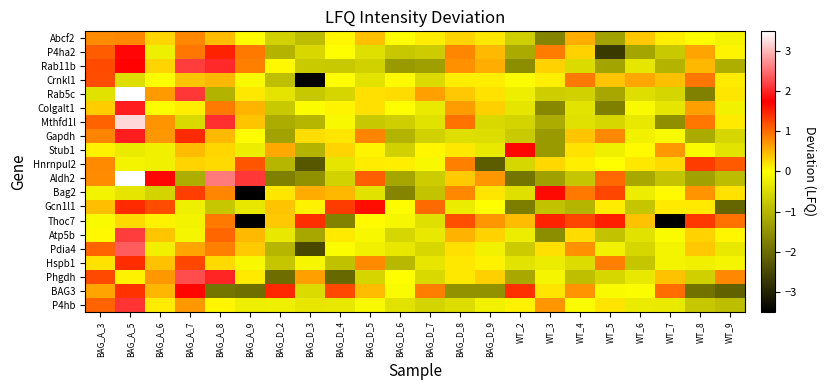

Reading left to right, transcribe all the data shown in this chart.

Abcf2: BAG_A_3=0.8	BAG_A_5=0.8	BAG_A_6=0.3	BAG_A_7=0.8	BAG_A_8=0.5	BAG_A_9=0.0	BAG_D_2=-0.6	BAG_D_3=-0.9	BAG_D_4=0.1	BAG_D_5=0.4	BAG_D_6=-0.0	BAG_D_7=0.1	BAG_D_8=0.3	BAG_D_9=0.2	WT_2=-0.6	WT_3=-1.7	WT_4=0.6	WT_5=-1.3	WT_6=0.4	WT_7=0.1	WT_8=-0.0	WT_9=-0.1
P4ha2: BAG_A_3=1.1	BAG_A_5=1.8	BAG_A_6=-0.2	BAG_A_7=0.9	BAG_A_8=1.5	BAG_A_9=0.9	BAG_D_2=-1.0	BAG_D_3=-0.5	BAG_D_4=0.0	BAG_D_5=-0.4	BAG_D_6=-0.8	BAG_D_7=-0.7	BAG_D_8=0.8	BAG_D_9=0.5	WT_2=-1.2	WT_3=0.9	WT_4=0.3	WT_5=-2.7	WT_6=-1.2	WT_7=-0.7	WT_8=0.6	WT_9=0.1
Rab11b: BAG_A_3=1.2	BAG_A_5=1.8	BAG_A_6=0.3	BAG_A_7=2.2	BAG_A_8=2.0	BAG_A_9=0.9	BAG_D_2=0.0	BAG_D_3=-0.7	BAG_D_4=-0.7	BAG_D_5=-0.6	BAG_D_6=-1.4	BAG_D_7=-1.3	BAG_D_8=0.8	BAG_D_9=0.6	WT_2=-1.6	WT_3=0.3	WT_4=-0.5	WT_5=-1.3	WT_6=-0.3	WT_7=-1.0	WT_8=0.5	WT_9=-1.1
Crnkl1: BAG_A_3=1.2	BAG_A_5=-0.5	BAG_A_6=0.0	BAG_A_7=0.4	BAG_A_8=0.5	BAG_A_9=-0.1	BAG_D_2=-0.9	BAG_D_3=-3.6	BAG_D_4=-0.0	BAG_D_5=-0.4	BAG_D_6=0.0	BAG_D_7=-0.5	BAG_D_8=0.1	BAG_D_9=0.1	WT_2=-0.0	WT_3=0.1	WT_4=0.9	WT_5=0.4	WT_6=0.6	WT_7=0.4	WT_8=0.9	WT_9=0.1
Rab5c: BAG_A_3=-0.4	BAG_A_5=3.7	BAG_A_6=0.7	BAG_A_7=2.1	BAG_A_8=-1.0	BAG_A_9=0.2	BAG_D_2=-0.4	BAG_D_3=-0.7	BAG_D_4=-0.6	BAG_D_5=0.2	BAG_D_6=0.2	BAG_D_7=0.7	BAG_D_8=0.4	BAG_D_9=0.2	WT_2=-0.2	WT_3=-0.7	WT_4=-0.6	WT_5=-1.2	WT_6=-0.4	WT_7=-0.6	WT_8=-1.7	WT_9=0.2
Colgalt1: BAG_A_3=0.4	BAG_A_5=2.0	BAG_A_6=-0.0	BAG_A_7=0.1	BAG_A_8=0.9	BAG_A_9=0.5	BAG_D_2=-0.7	BAG_D_3=-0.0	BAG_D_4=0.1	BAG_D_5=0.2	BAG_D_6=0.0	BAG_D_7=-0.3	BAG_D_8=0.7	BAG_D_9=0.3	WT_2=-0.3	WT_3=-1.6	WT_4=-0.4	WT_5=-1.7	WT_6=-0.1	WT_7=-0.3	WT_8=0.7	WT_9=-0.2
Mthfd1l: BAG_A_3=1.1	BAG_A_5=3.2	BAG_A_6=0.7	BAG_A_7=-0.5	BAG_A_8=2.1	BAG_A_9=0.4	BAG_D_2=-1.1	BAG_D_3=-1.0	BAG_D_4=-0.1	BAG_D_5=-0.7	BAG_D_6=-0.7	BAG_D_7=-0.4	BAG_D_8=1.0	BAG_D_9=-0.5	WT_2=-0.6	WT_3=-1.1	WT_4=-0.4	WT_5=-0.6	WT_6=-0.3	WT_7=-1.5	WT_8=0.9	WT_9=0.1
Gapdh: BAG_A_3=0.8	BAG_A_5=2.0	BAG_A_6=0.7	BAG_A_7=1.5	BAG_A_8=0.5	BAG_A_9=0.0	BAG_D_2=-1.3	BAG_D_3=0.2	BAG_D_4=0.2	BAG_D_5=0.8	BAG_D_6=-1.0	BAG_D_7=-0.6	BAG_D_8=-0.4	BAG_D_9=-0.5	WT_2=-0.7	WT_3=-1.4	WT_4=0.4	WT_5=0.8	WT_6=-0.2	WT_7=-0.1	WT_8=-1.1	WT_9=-0.5
Stub1: BAG_A_3=0.1	BAG_A_5=-0.3	BAG_A_6=-0.2	BAG_A_7=0.5	BAG_A_8=0.3	BAG_A_9=-0.2	BAG_D_2=0.6	BAG_D_3=-1.0	BAG_D_4=0.3	BAG_D_5=0.1	BAG_D_6=-0.6	BAG_D_7=0.1	BAG_D_8=0.2	BAG_D_9=-0.3	WT_2=1.7	WT_3=-1.4	WT_4=0.2	WT_5=-0.2	WT_6=0.0	WT_7=0.7	WT_8=-0.1	WT_9=-0.4
Hnrnpul2: BAG_A_3=0.8	BAG_A_5=-0.1	BAG_A_6=-0.2	BAG_A_7=0.3	BAG_A_8=0.3	BAG_A_9=1.2	BAG_D_2=-1.0	BAG_D_3=-2.3	BAG_D_4=-0.4	BAG_D_5=0.1	BAG_D_6=0.1	BAG_D_7=-0.1	BAG_D_8=0.9	BAG_D_9=-2.2	WT_2=-0.5	WT_3=0.3	WT_4=0.1	WT_5=0.0	WT_6=0.2	WT_7=0.2	WT_8=1.3	WT_9=1.1
Aldh2: BAG_A_3=0.8	BAG_A_5=4.6	BAG_A_6=1.8	BAG_A_7=-1.1	BAG_A_8=2.6	BAG_A_9=2.1	BAG_D_2=-1.7	BAG_D_3=-1.5	BAG_D_4=-0.6	BAG_D_5=1.1	BAG_D_6=-1.2	BAG_D_7=-0.7	BAG_D_8=0.4	BAG_D_9=0.7	WT_2=-1.9	WT_3=-1.3	WT_4=-0.8	WT_5=1.0	WT_6=-1.2	WT_7=-0.8	WT_8=-1.3	WT_9=-0.9
Bag2: BAG_A_3=-0.2	BAG_A_5=-0.3	BAG_A_6=-0.6	BAG_A_7=1.3	BAG_A_8=0.8	BAG_A_9=-4.5	BAG_D_2=0.2	BAG_D_3=0.6	BAG_D_4=0.5	BAG_D_5=-0.4	BAG_D_6=-1.7	BAG_D_7=-0.8	BAG_D_8=0.8	BAG_D_9=0.2	WT_2=-0.4	WT_3=1.7	WT_4=0.9	WT_5=1.3	WT_6=-0.2	WT_7=0.0	WT_8=0.7	WT_9=0.2
Gcn1l1: BAG_A_3=0.4	BAG_A_5=1.5	BAG_A_6=1.2	BAG_A_7=-0.2	BAG_A_8=-0.8	BAG_A_9=-0.3	BAG_D_2=0.4	BAG_D_3=0.1	BAG_D_4=1.3	BAG_D_5=1.6	BAG_D_6=0.0	BAG_D_7=1.0	BAG_D_8=-0.2	BAG_D_9=-0.0	WT_2=-1.8	WT_3=-0.8	WT_4=-1.0	WT_5=0.1	WT_6=-0.8	WT_7=0.1	WT_8=0.1	WT_9=-2.1
Thoc7: BAG_A_3=-0.1	BAG_A_5=0.3	BAG_A_6=0.1	BAG_A_7=-0.2	BAG_A_8=0.9	BAG_A_9=-4.9	BAG_D_2=0.4	BAG_D_3=1.4	BAG_D_4=-1.7	BAG_D_5=0.0	BAG_D_6=-0.1	BAG_D_7=-0.4	BAG_D_8=1.2	BAG_D_9=0.7	WT_2=0.5	WT_3=1.5	WT_4=1.3	WT_5=1.5	WT_6=0.4	WT_7=-5.2	WT_8=1.4	WT_9=1.0
Atp5b: BAG_A_3=0.0	BAG_A_5=2.2	BAG_A_6=0.4	BAG_A_7=-0.1	BAG_A_8=1.0	BAG_A_9=0.5	BAG_D_2=-0.3	BAG_D_3=-1.2	BAG_D_4=0.1	BAG_D_5=-0.1	BAG_D_6=-0.6	BAG_D_7=-0.3	BAG_D_8=0.5	BAG_D_9=0.3	WT_2=-0.2	WT_3=-1.6	WT_4=0.2	WT_5=-0.8	WT_6=-0.4	WT_7=-0.1	WT_8=0.3	WT_9=0.1
Pdia4: BAG_A_3=1.1	BAG_A_5=2.4	BAG_A_6=-0.2	BAG_A_7=0.6	BAG_A_8=0.9	BAG_A_9=0.4	BAG_D_2=-1.0	BAG_D_3=-2.5	BAG_D_4=-0.0	BAG_D_5=-0.2	BAG_D_6=-0.3	BAG_D_7=-0.5	BAG_D_8=0.2	BAG_D_9=-0.2	WT_2=-0.7	WT_3=0.2	WT_4=0.8	WT_5=-0.2	WT_6=-0.6	WT_7=-0.1	WT_8=0.4	WT_9=-0.3
Hspb1: BAG_A_3=0.2	BAG_A_5=1.4	BAG_A_6=0.4	BAG_A_7=1.3	BAG_A_8=0.3	BAG_A_9=-0.1	BAG_D_2=-0.8	BAG_D_3=-0.1	BAG_D_4=-0.8	BAG_D_5=0.8	BAG_D_6=-1.0	BAG_D_7=-0.3	BAG_D_8=0.2	BAG_D_9=0.1	WT_2=-0.4	WT_3=-0.3	WT_4=-0.5	WT_5=0.9	WT_6=-0.8	WT_7=-0.1	WT_8=-0.2	WT_9=-0.1
Phgdh: BAG_A_3=1.2	BAG_A_5=0.1	BAG_A_6=0.7	BAG_A_7=2.3	BAG_A_8=2.0	BAG_A_9=0.1	BAG_D_2=-2.0	BAG_D_3=0.6	BAG_D_4=-2.1	BAG_D_5=-0.6	BAG_D_6=0.0	BAG_D_7=-0.5	BAG_D_8=0.2	BAG_D_9=0.3	WT_2=-1.2	WT_3=-0.1	WT_4=-0.9	WT_5=-0.5	WT_6=-0.3	WT_7=0.4	WT_8=-0.6	WT_9=0.8
BAG3: BAG_A_3=0.6	BAG_A_5=1.4	BAG_A_6=0.5	BAG_A_7=1.7	BAG_A_8=-1.9	BAG_A_9=-2.0	BAG_D_2=1.5	BAG_D_3=-0.5	BAG_D_4=1.3	BAG_D_5=0.5	BAG_D_6=-0.0	BAG_D_7=0.9	BAG_D_8=-1.5	BAG_D_9=-1.5	WT_2=1.4	WT_3=0.2	WT_4=0.7	WT_5=-0.1	WT_6=-0.0	WT_7=1.0	WT_8=-1.9	WT_9=-2.2
P4hb: BAG_A_3=1.1	BAG_A_5=2.1	BAG_A_6=0.1	BAG_A_7=0.7	BAG_A_8=0.1	BAG_A_9=-0.2	BAG_D_2=-0.2	BAG_D_3=-0.3	BAG_D_4=-0.3	BAG_D_5=-0.1	BAG_D_6=-0.4	BAG_D_7=-0.6	BAG_D_8=-0.5	BAG_D_9=-0.2	WT_2=0.1	WT_3=0.7	WT_4=-0.1	WT_5=0.2	WT_6=-0.3	WT_7=-0.3	WT_8=-0.7	WT_9=-0.9